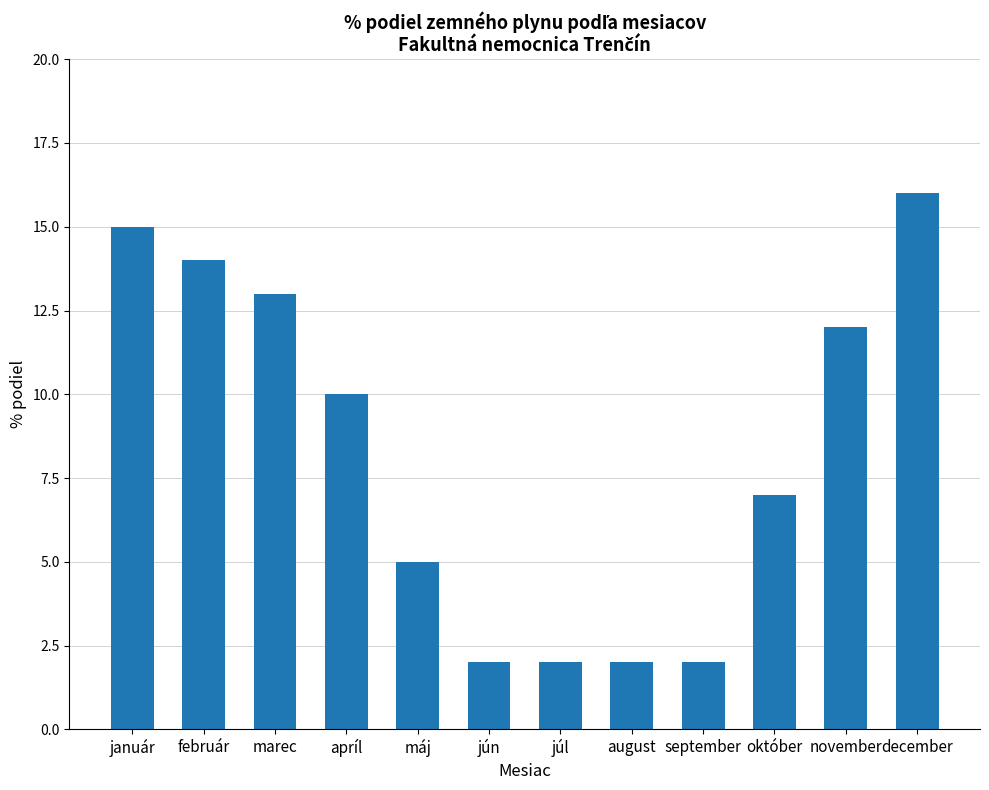

Which label corresponds to the largest value in the chart?

december